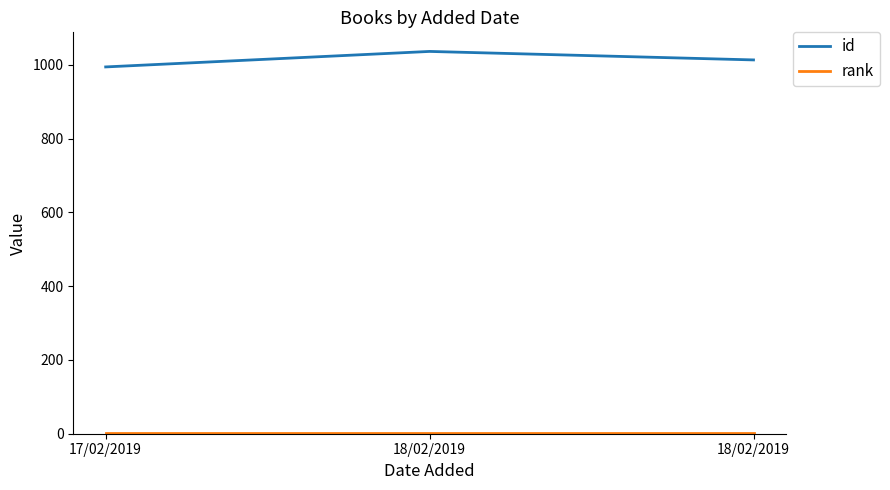

Does the chart have visible grid lines?

No